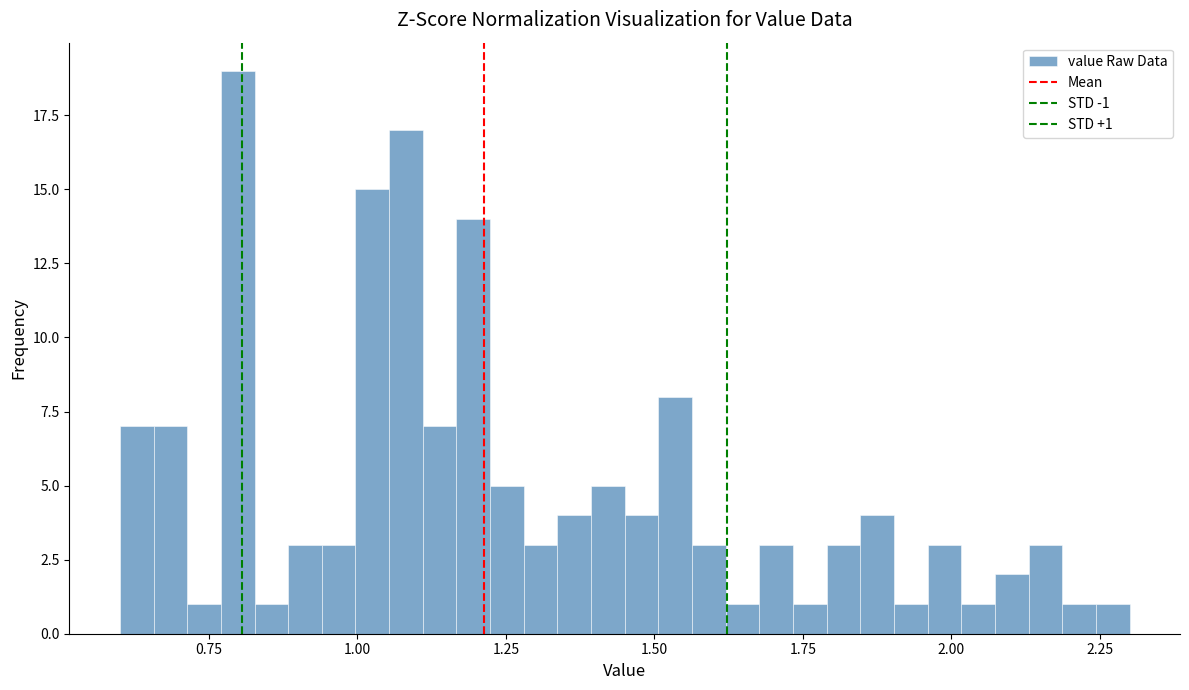

Read against the x-axis, roughly where is the centre of the tallest bar?

0.80